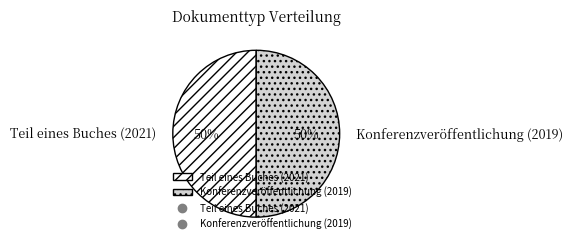

To the nearest percent, what is the average slice percentage?

50%